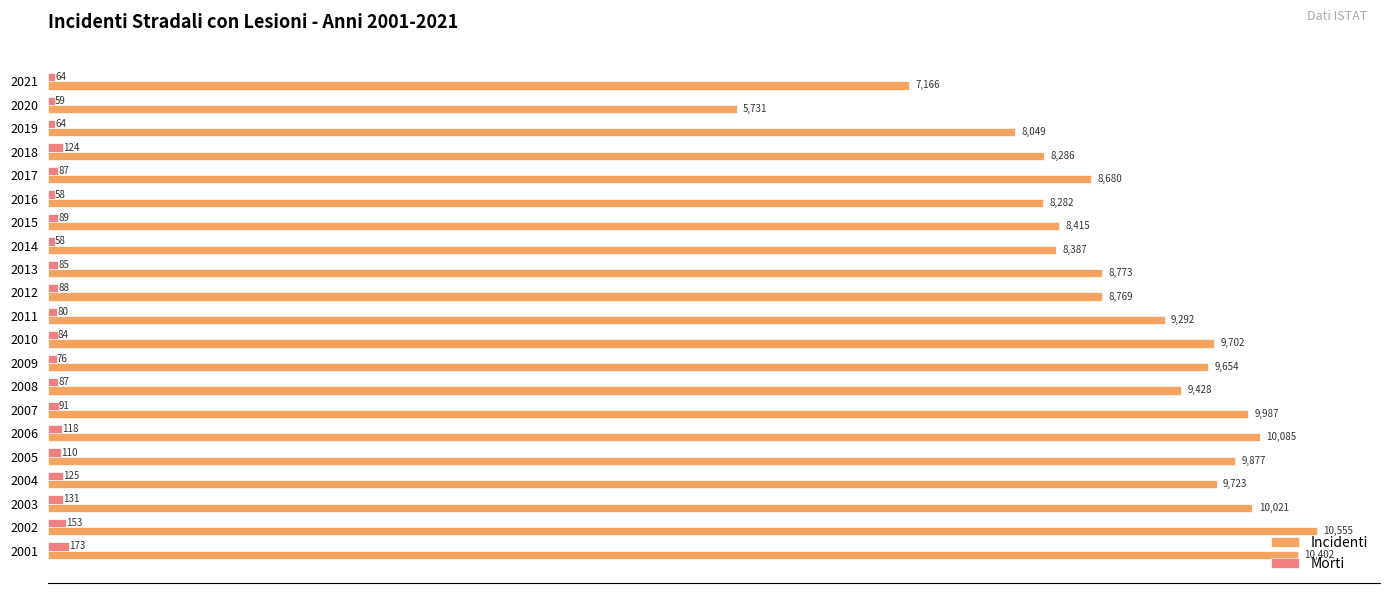

What are all the series names shown in the legend?

Incidenti, Morti